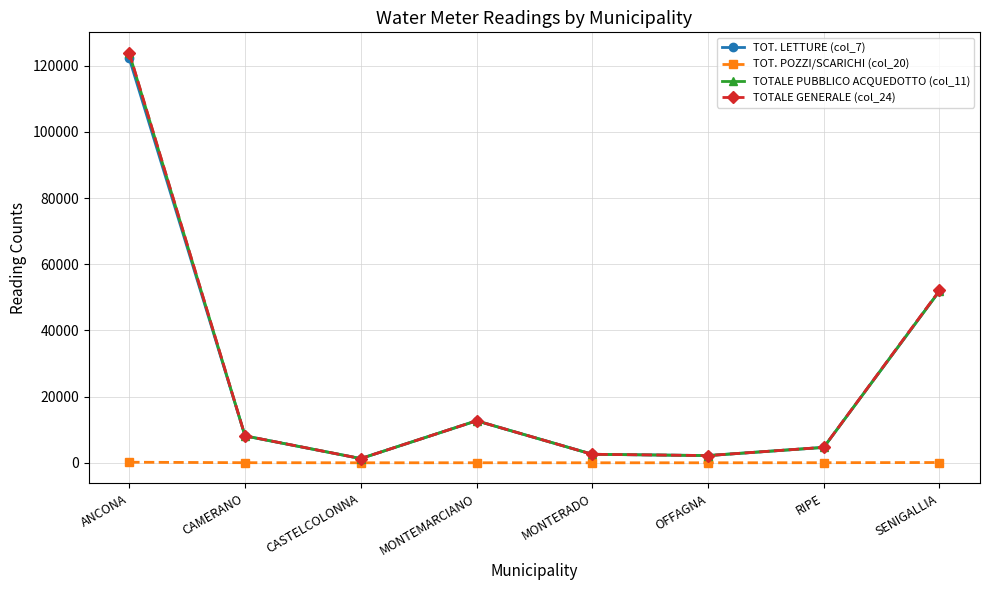

Between MONTERADO and SENIGALLIA, which series saw the biggest shift?

TOTALE GENERALE (col_24)